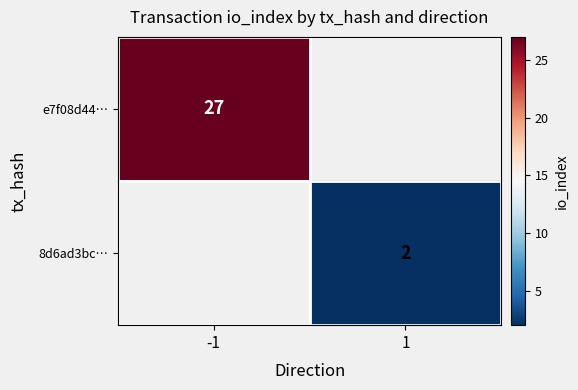

True or false: 8d6ad3bc… has a value of 3 at 1.

False